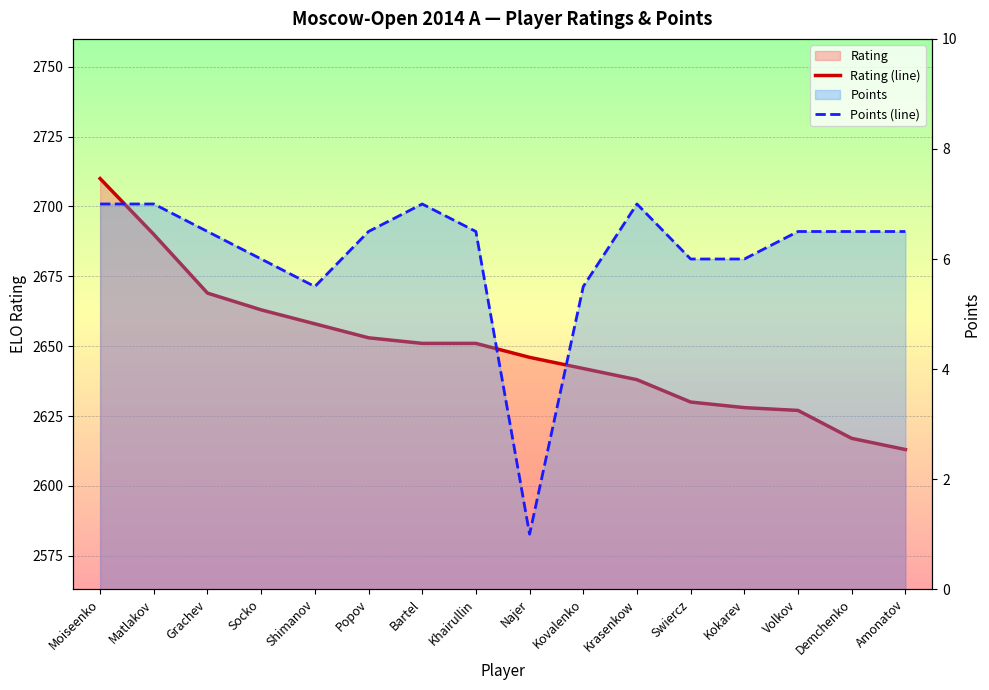

At which category is the sum across all series the highest?

Moiseenko